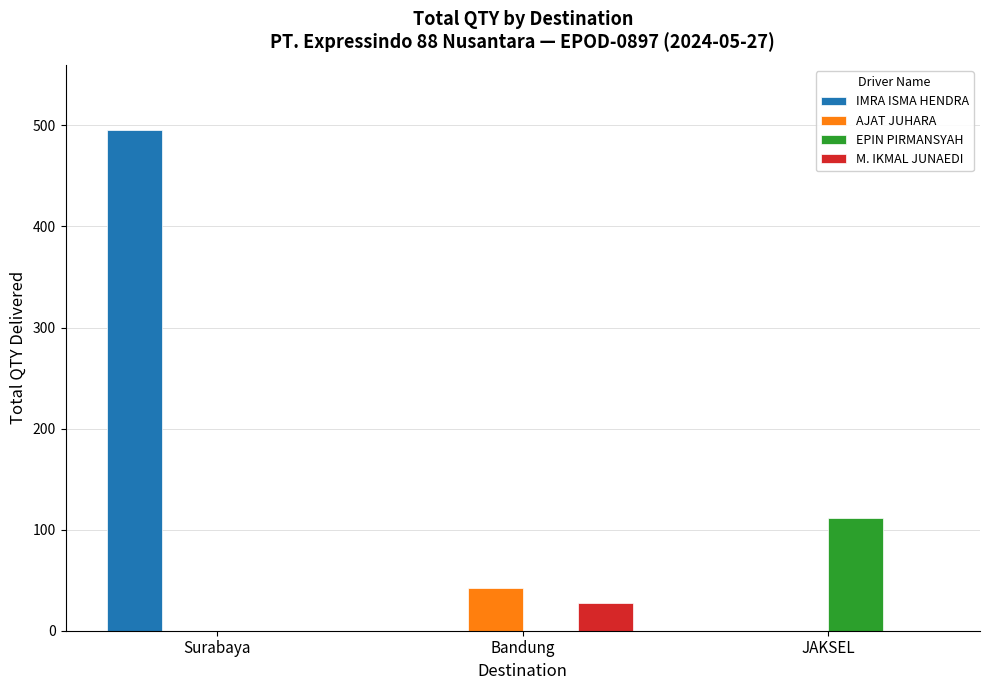

How many values in the AJAT JUHARA series exceed 0?

1